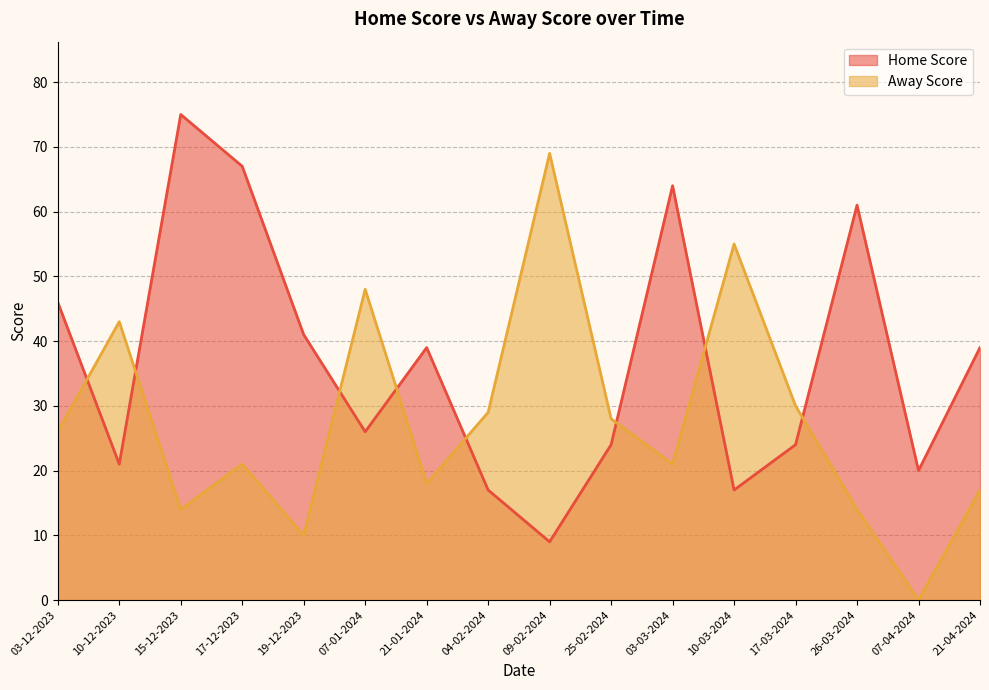

What is the value of the Away Score point at the 10th from the left?

28